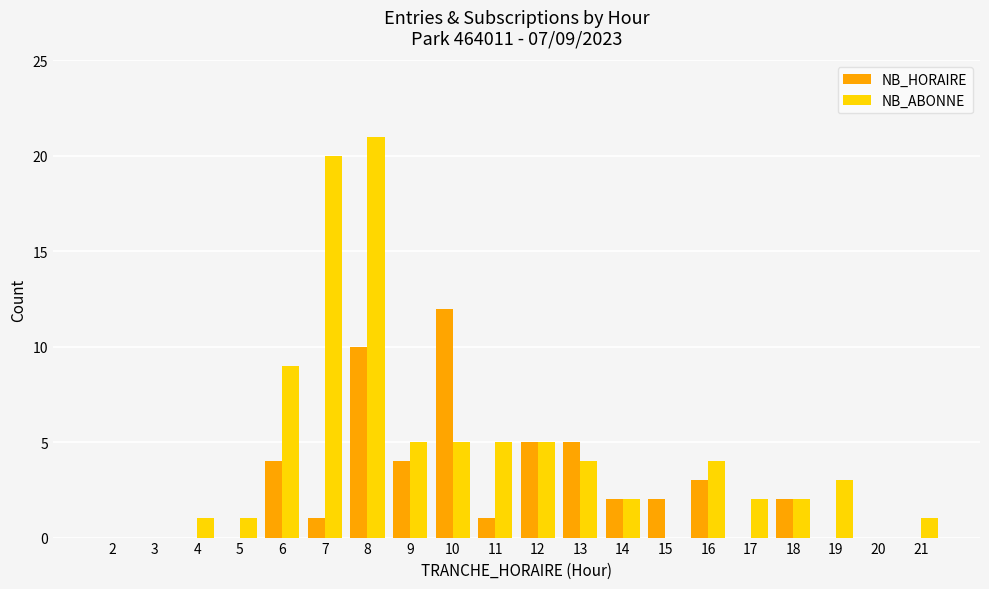

At which category does the chart reach its peak across all series?

8